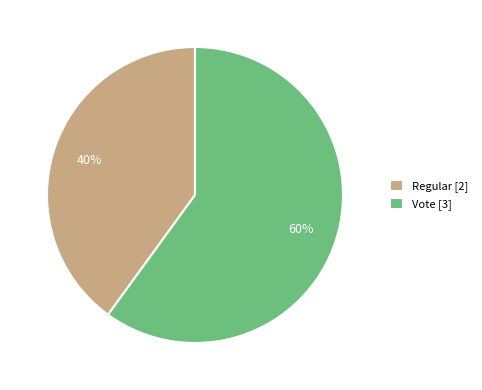

To the nearest percent, what percentage of the pie is Regular?

40%